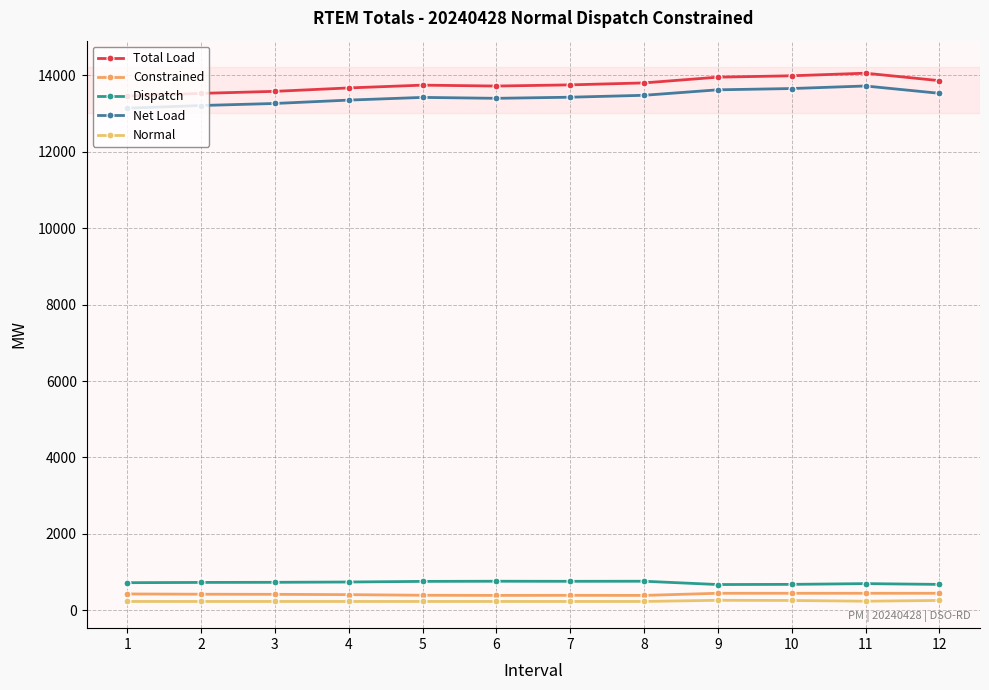

What is the value of the Total Load point at the 6th from the left?

13711.8